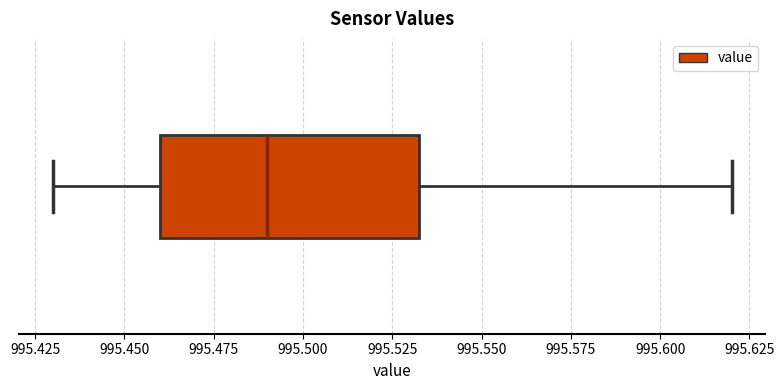

Transcribe this box plot: give where the median line is, the range the box spans, and where the two whiskers end, as read against the x-axis. The values are not printed on the chart, so give them approximately, as read against the axis.

median 995.490, box 995.460 to 995.535, whiskers 995.430 to 995.620